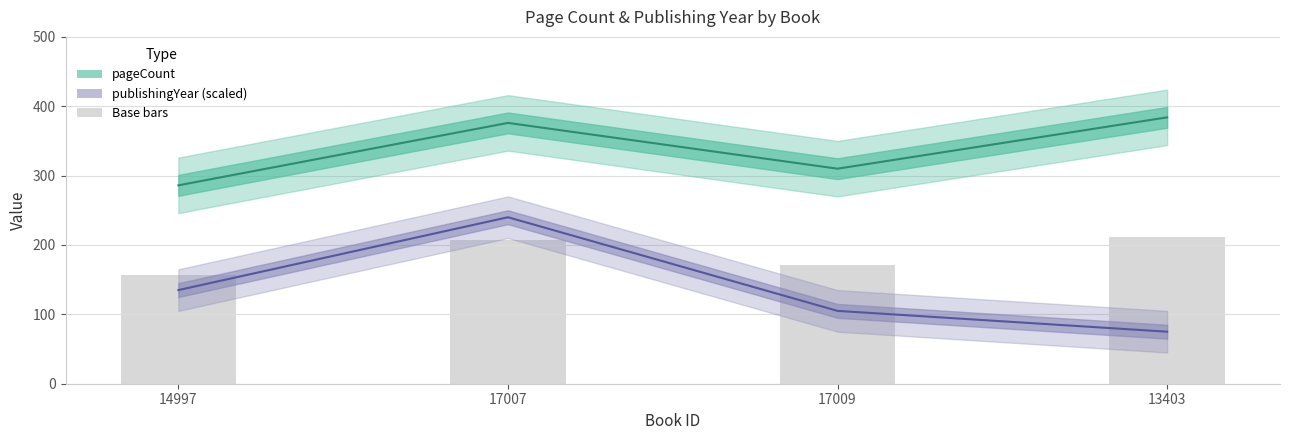

Read the pageCount value at 17007.

206.8